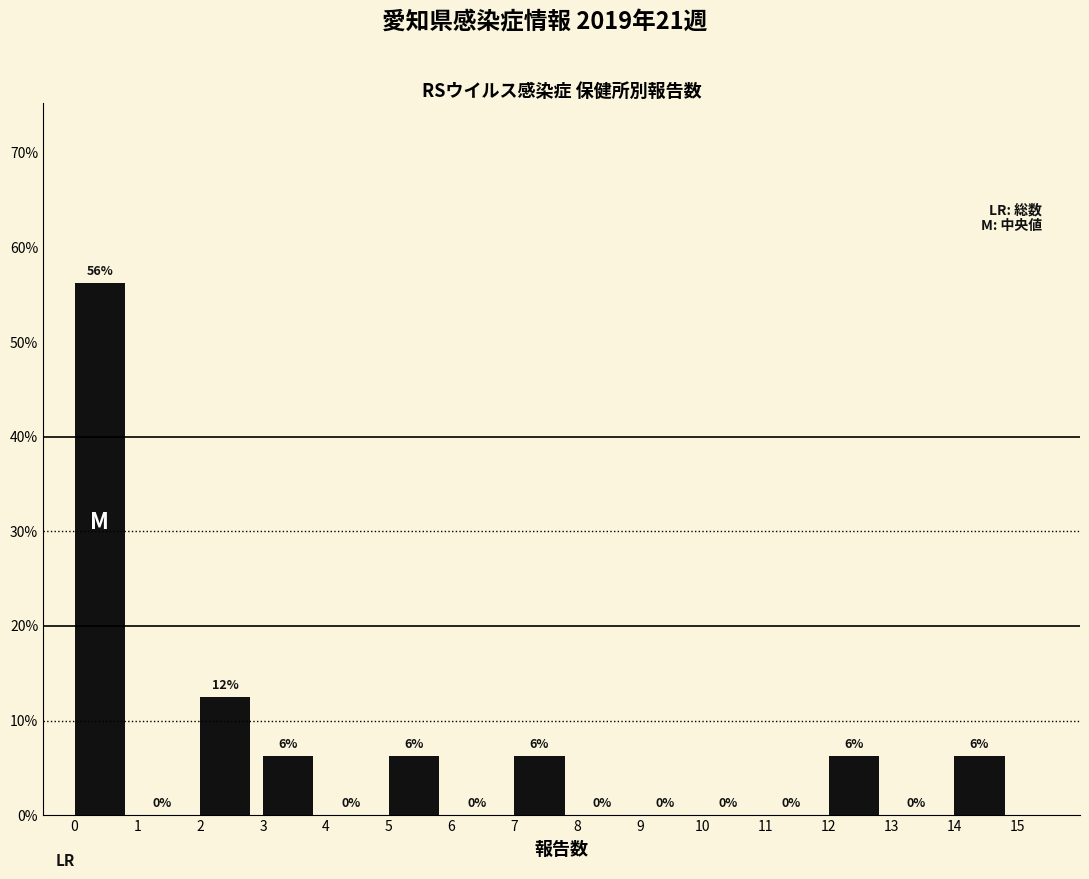

Which range on the x-axis has the tallest bar?

0 to 1